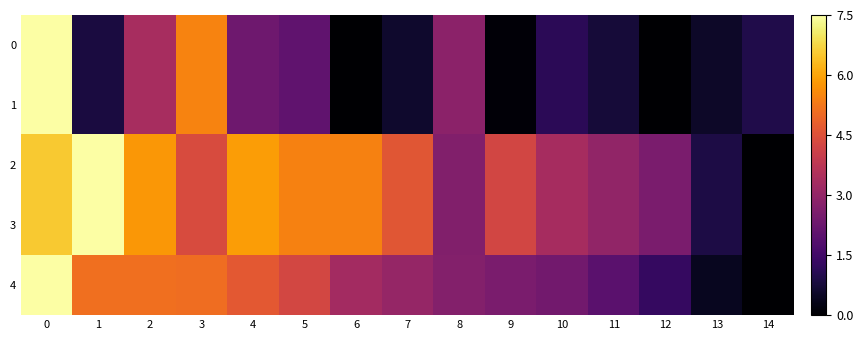

Reading left to right, list all the values displayed in this chart.

0: 0=7.5	1=0.8	2=3.4	3=5.5	4=2.3	5=2.1	6=0.0	7=0.6	8=2.9	9=0.1	10=1.1	11=0.8	12=0.0	13=0.6	14=1.0
1: 0=7.5	1=0.8	2=3.4	3=5.5	4=2.3	5=2.1	6=0.0	7=0.6	8=2.9	9=0.1	10=1.1	11=0.8	12=0.0	13=0.6	14=1.0
2: 0=6.5	1=7.5	2=5.8	3=4.4	4=5.9	5=5.4	6=5.4	7=4.6	8=2.7	9=4.2	10=3.3	11=3.0	12=2.5	13=0.9	14=0.0
3: 0=6.5	1=7.5	2=5.8	3=4.4	4=5.9	5=5.4	6=5.4	7=4.6	8=2.7	9=4.2	10=3.3	11=3.0	12=2.5	13=0.9	14=0.0
4: 0=7.5	1=5.1	2=5.1	3=5.1	4=4.7	5=4.2	6=3.3	7=3.0	8=2.7	9=2.5	10=2.4	11=2.0	12=1.3	13=0.4	14=0.0